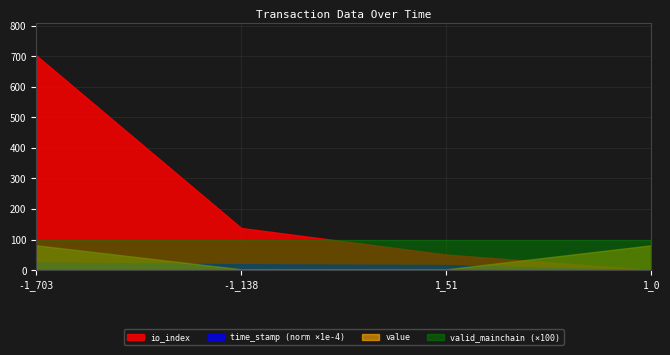

List the series in order of their peak value, highest first.

io_index, valid_mainchain (×100), value, time_stamp (norm ×1e-4)